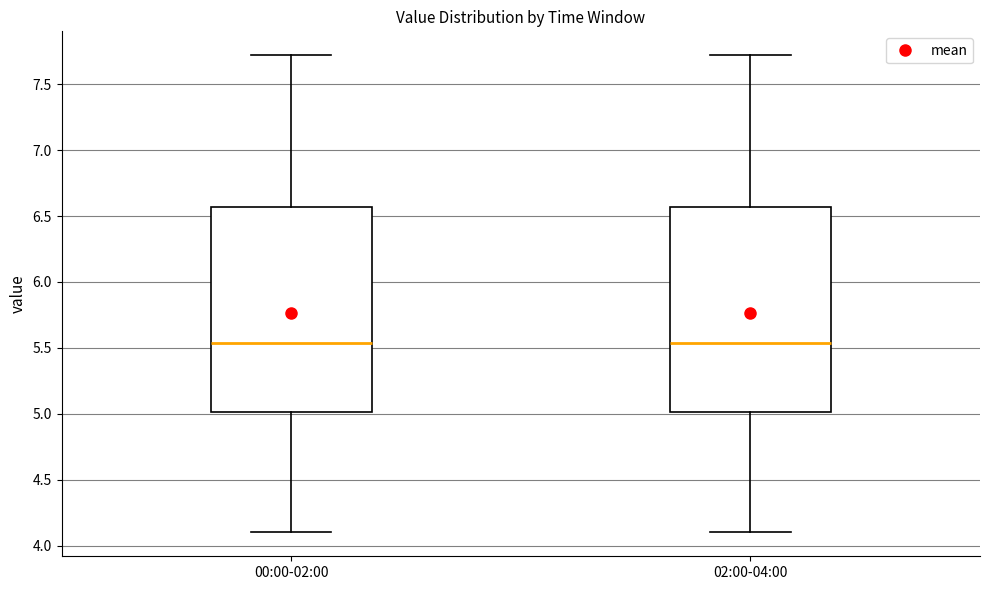

Reading left to right, transcribe this box plot: for each box, give where its median line is, the range the box spans, and where its two whiskers end, as read against the y-axis. The values are not printed on the chart, so give them approximately, as read against the axis.

00:00-02:00: median 5.55, box 5.00 to 6.55, whiskers 4.10 to 7.70
02:00-04:00: median 5.55, box 5.00 to 6.55, whiskers 4.10 to 7.70